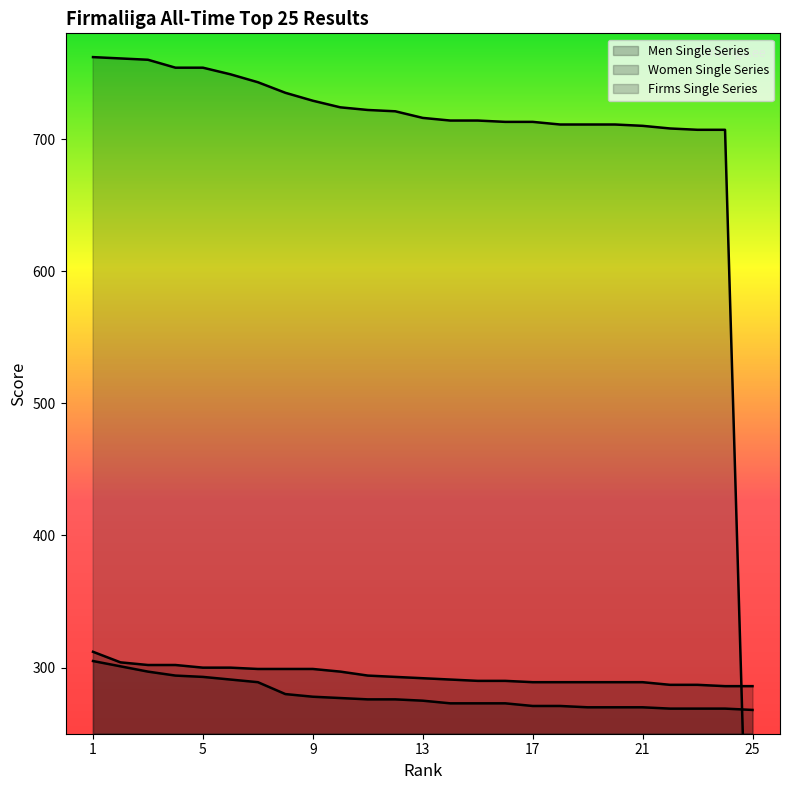

Where is Firms Single Series nearest to the value 381?

23